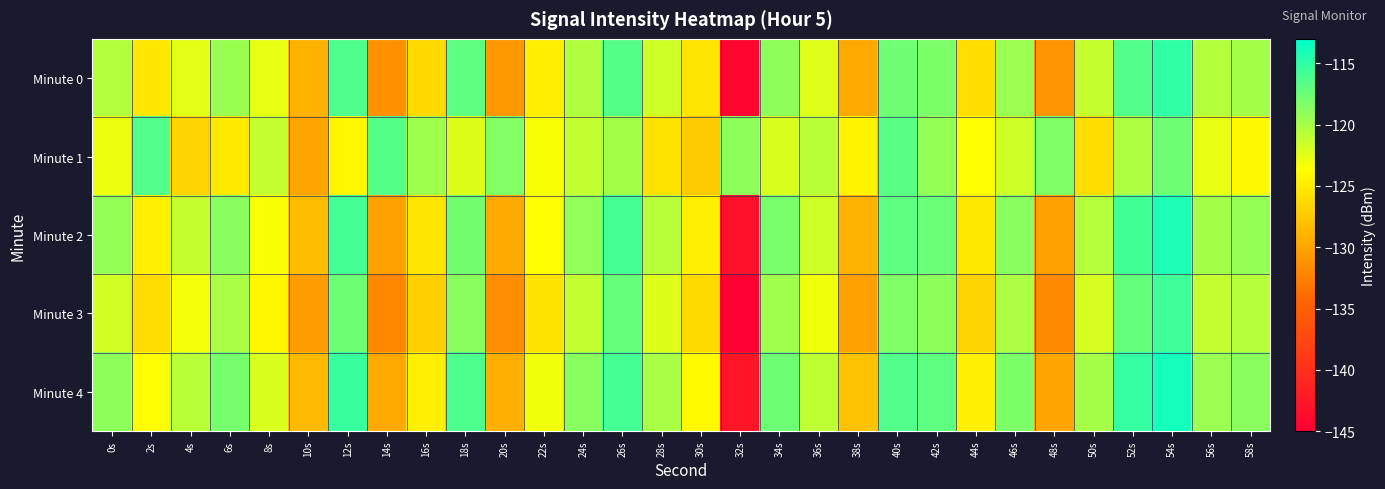

Reading left to right, list all the values displayed in this chart.

Minute 0: 0s=-120.5	2s=-125.3	4s=-122.5	6s=-119.4	8s=-122.6	10s=-129.1	12s=-116.3	14s=-131.3	16s=-126.3	18s=-117.0	20s=-130.9	22s=-124.9	24s=-120.4	26s=-116.6	28s=-121.6	30s=-125.5	32s=-144.4	34s=-119.0	36s=-122.4	38s=-129.6	40s=-117.7	42s=-118.2	44s=-126.0	46s=-119.5	48s=-131.1	50s=-121.3	52s=-116.5	54s=-115.0	56s=-120.5	58s=-119.9
Minute 1: 0s=-122.9	2s=-116.5	4s=-126.5	6s=-125.1	8s=-121.2	10s=-129.9	12s=-124.3	14s=-116.6	16s=-119.6	18s=-122.3	20s=-118.5	22s=-123.4	24s=-121.1	26s=-119.8	28s=-125.6	30s=-127.3	32s=-118.9	34s=-122.1	36s=-120.7	38s=-124.5	40s=-116.8	42s=-119.2	44s=-123.7	46s=-121.6	48s=-118.4	50s=-125.9	52s=-120.3	54s=-117.6	56s=-122.8	58s=-124.1
Minute 2: 0s=-119.2	2s=-124.6	4s=-121.3	6s=-118.7	8s=-123.5	10s=-128.2	12s=-115.9	14s=-130.1	16s=-125.4	18s=-117.8	20s=-129.7	22s=-123.6	24s=-119.1	26s=-116.0	28s=-120.8	30s=-124.7	32s=-143.2	34s=-118.1	36s=-121.6	38s=-128.9	40s=-117.0	42s=-117.5	44s=-125.2	46s=-118.7	48s=-130.3	50s=-120.6	52s=-115.8	54s=-114.3	56s=-119.9	58s=-119.2
Minute 3: 0s=-121.8	2s=-126.1	4s=-123.2	6s=-120.1	8s=-124.3	10s=-130.5	12s=-117.6	14s=-132.0	16s=-127.0	18s=-118.7	20s=-131.6	22s=-125.6	24s=-121.1	26s=-117.3	28s=-122.3	30s=-126.2	32s=-145.0	34s=-119.7	36s=-123.1	38s=-130.3	40s=-118.4	42s=-118.9	44s=-126.7	46s=-120.2	48s=-131.8	50s=-122.0	52s=-117.2	54s=-115.7	56s=-121.2	58s=-120.6
Minute 4: 0s=-118.9	2s=-123.8	4s=-120.7	6s=-118.0	8s=-122.1	10s=-128.5	12s=-115.4	14s=-129.6	16s=-124.8	18s=-116.3	20s=-129.2	22s=-123.1	24s=-118.7	26s=-115.9	28s=-120.1	30s=-124.0	32s=-142.7	34s=-117.6	36s=-121.0	38s=-127.9	40s=-116.5	42s=-117.0	44s=-124.8	46s=-118.2	48s=-129.8	50s=-120.0	52s=-115.2	54s=-113.9	56s=-119.5	58s=-118.7